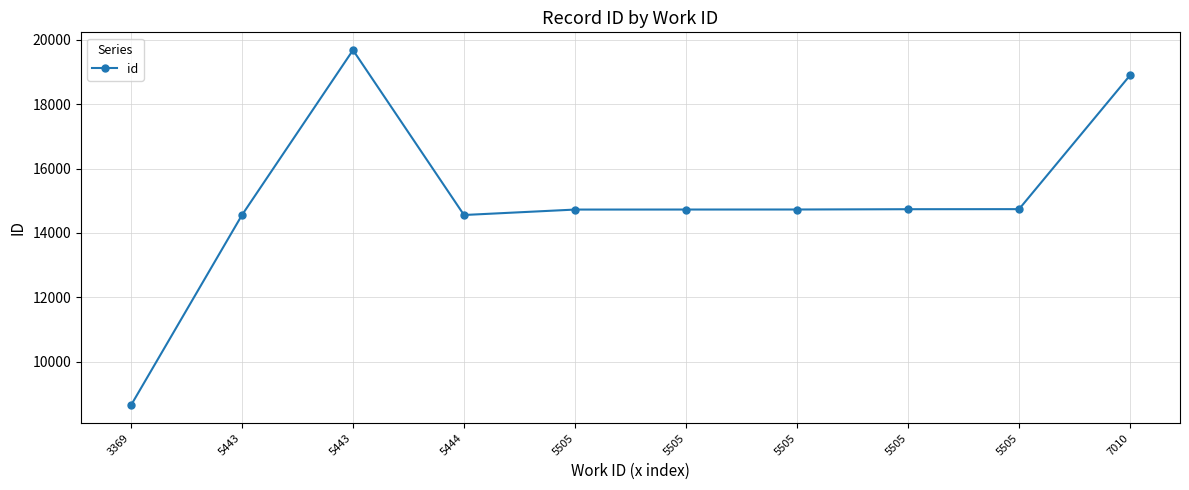

How many lines are shown in the chart?

1